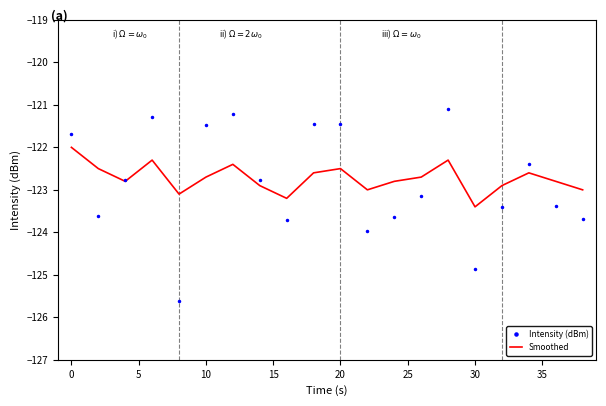

What is the minimum value for Smoothed?

-123.4